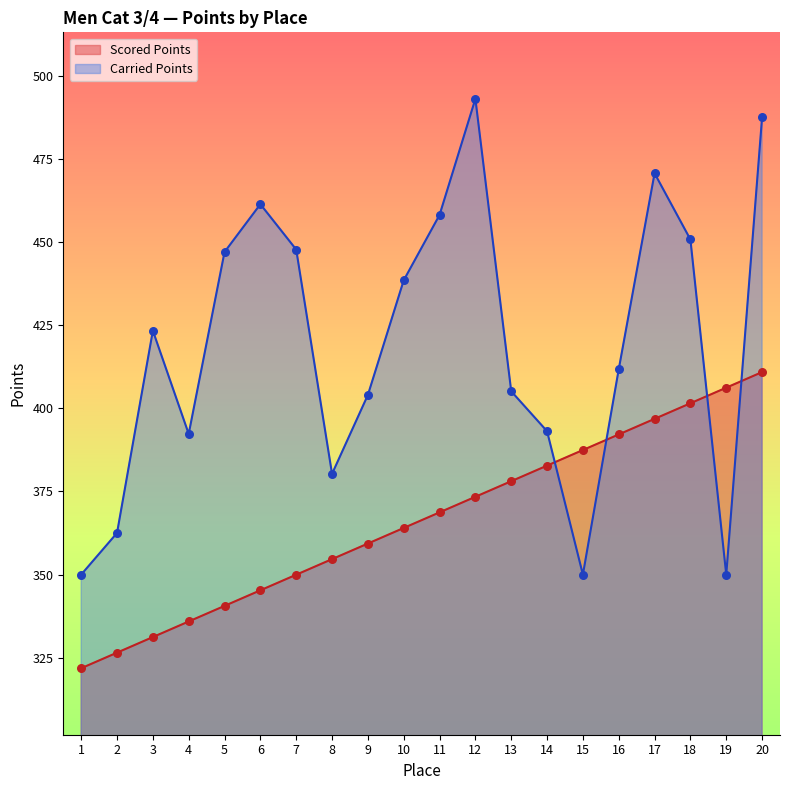

At which category is the sum across all series the highest?

20